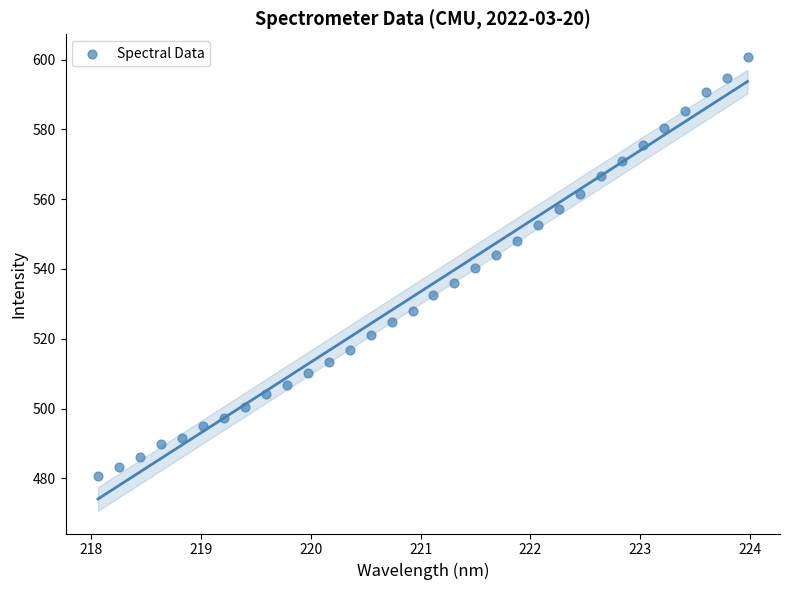

What is the range of Y values (max minus min)?

120.1